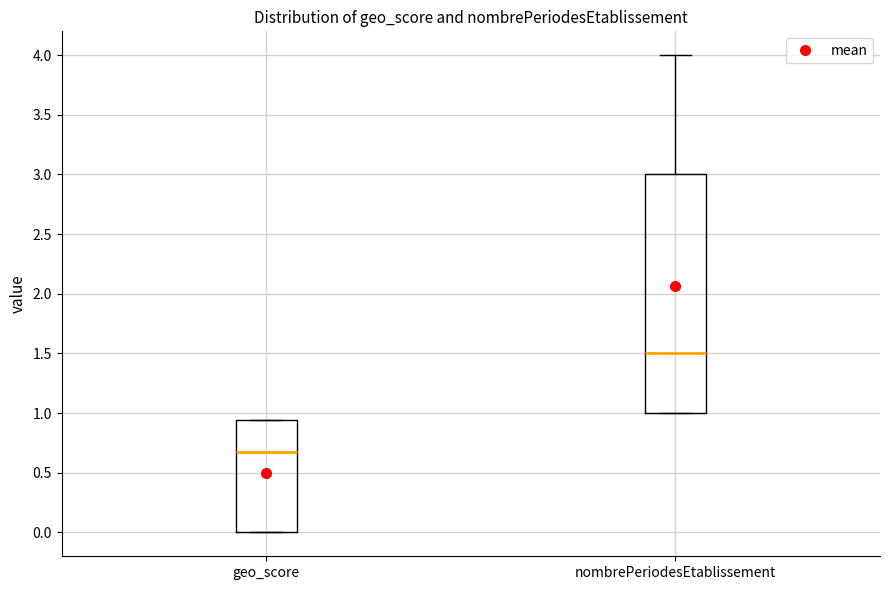

Which box has the lowest median line?

geo_score